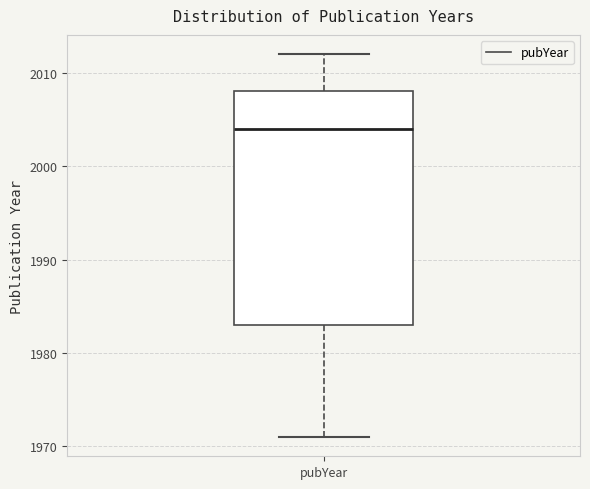

Transcribe this box plot: give where the median line is, the range the box spans, and where the two whiskers end, as read against the y-axis. The values are not printed on the chart, so give them approximately, as read against the axis.

median 2004, box 1983 to 2008, whiskers 1971 to 2012